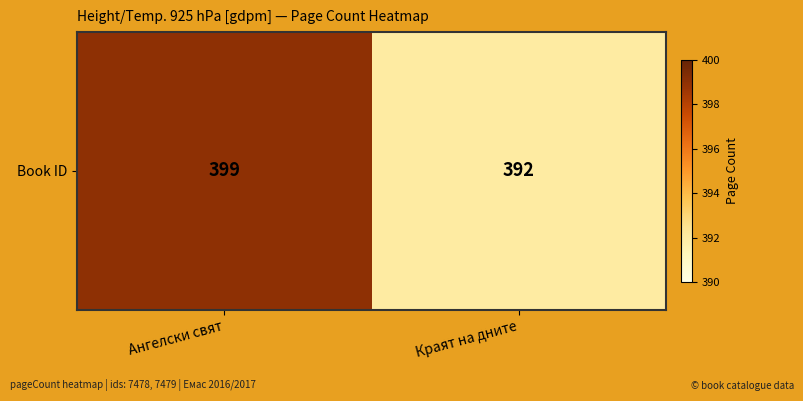

What is the average value?

396